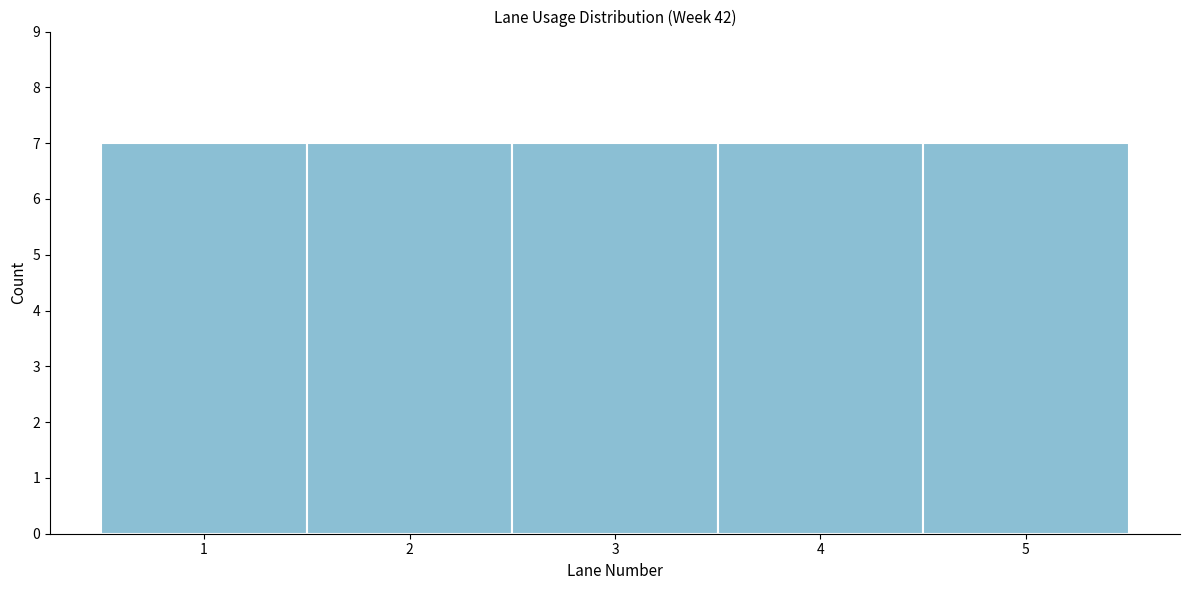

Reading left to right, transcribe this chart: for each bar, give the range it covers on the x-axis and its height. The values are not printed on the chart, so give them approximately, as read against the axis.

0.5 to 1.5: 7
1.5 to 2.5: 7
2.5 to 3.5: 7
3.5 to 4.5: 7
4.5 to 5.5: 7